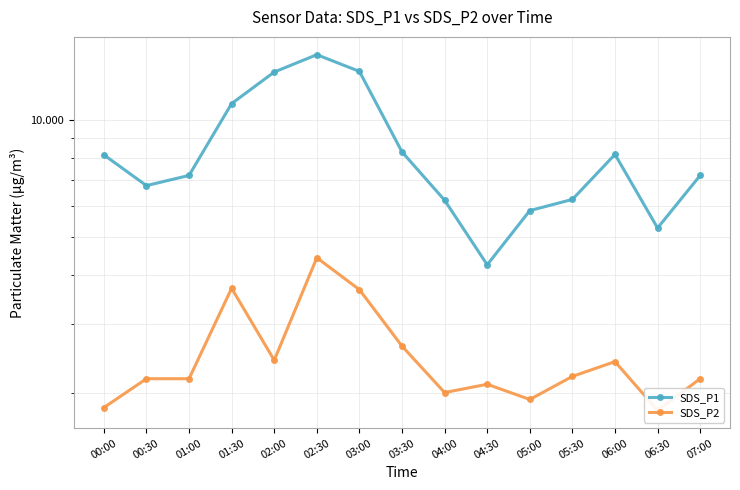

List the series in order of their peak value, highest first.

SDS_P1, SDS_P2